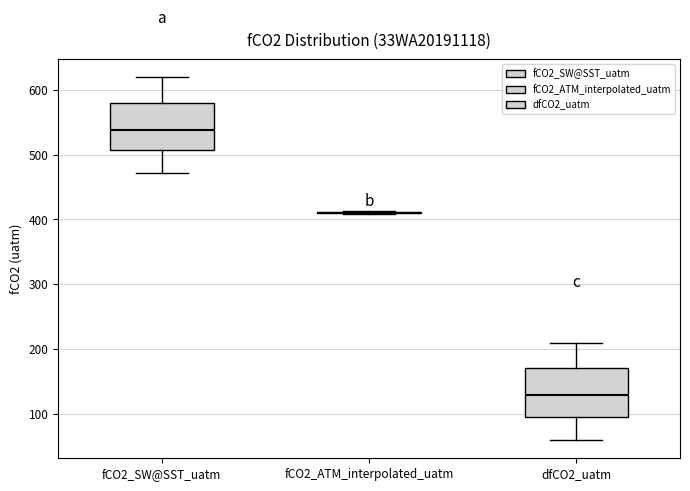

Reading left to right, read every box against the y-axis: the position of its median line, the range the box covers, and the ends of its whiskers. The values are not printed on the chart, so give them approximately, as read against the axis.

fCO2_SW@SST_uatm: median 540, box 510 to 580, whiskers 470 to 620
fCO2_ATM_interpolated_uatm: box collapsed to a line at 410, whiskers 410 to 410
dfCO2_uatm: median 130, box 90 to 170, whiskers 60 to 210